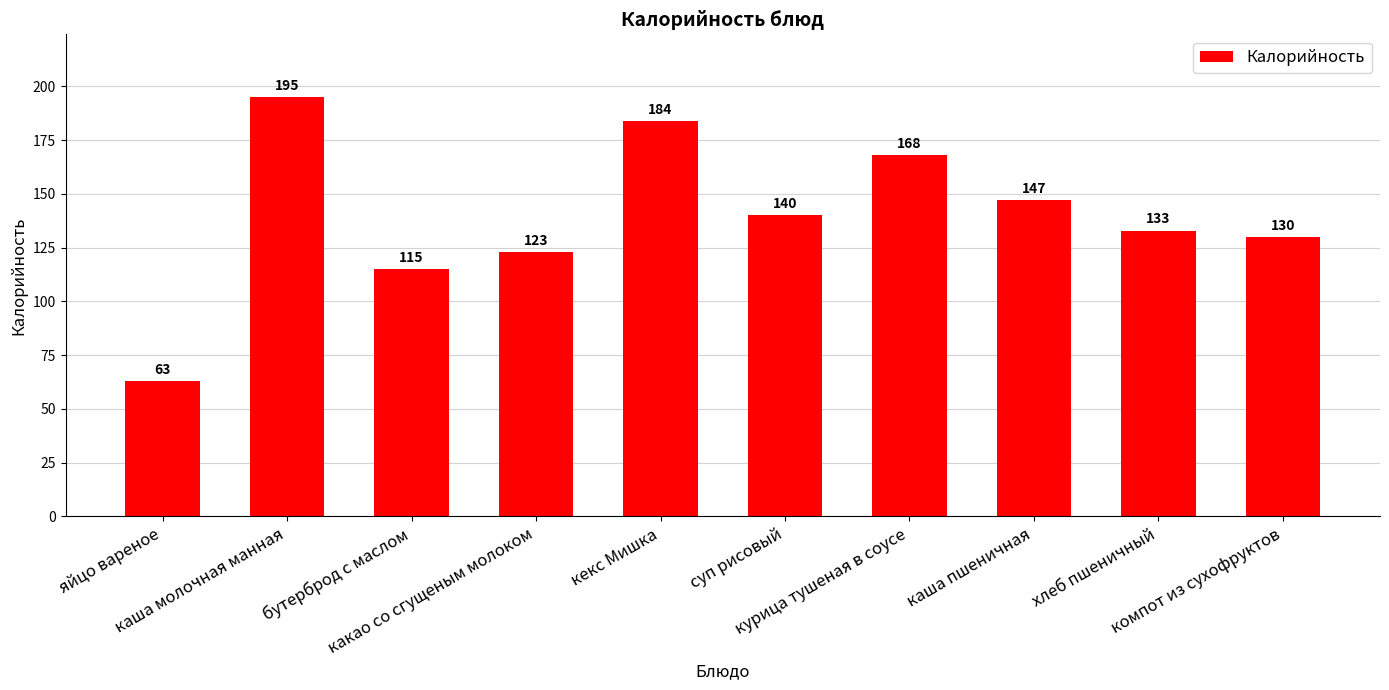

At which category does the chart reach its minimum across all series?

яйцо вареное